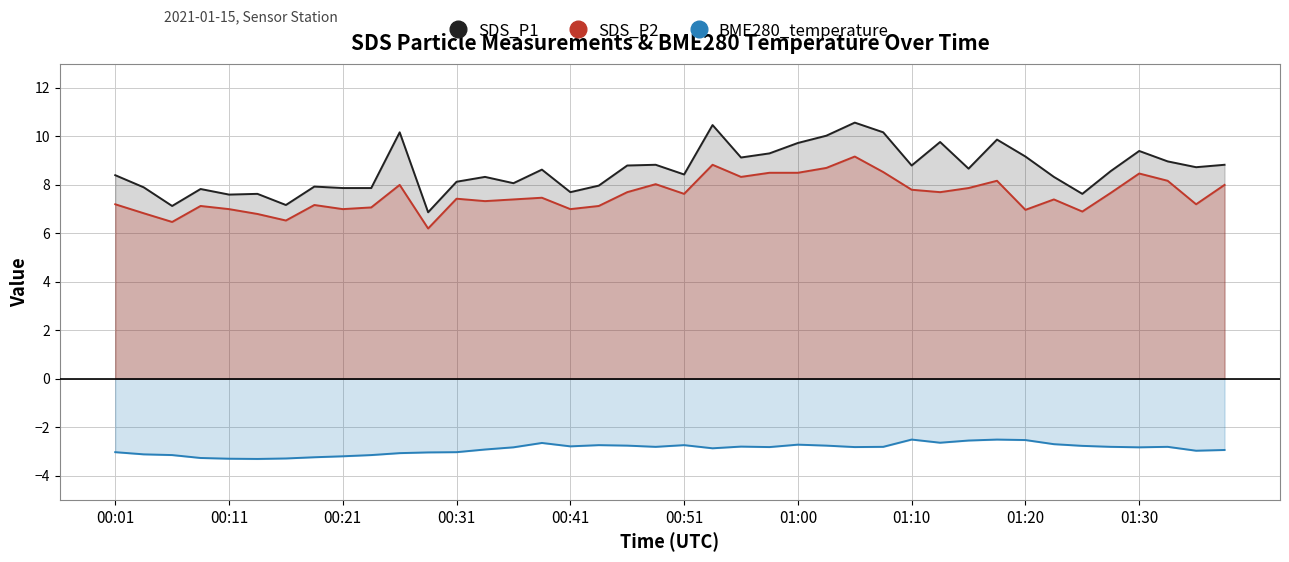

How many interior local peaks does the SDS_P2 series have?

11